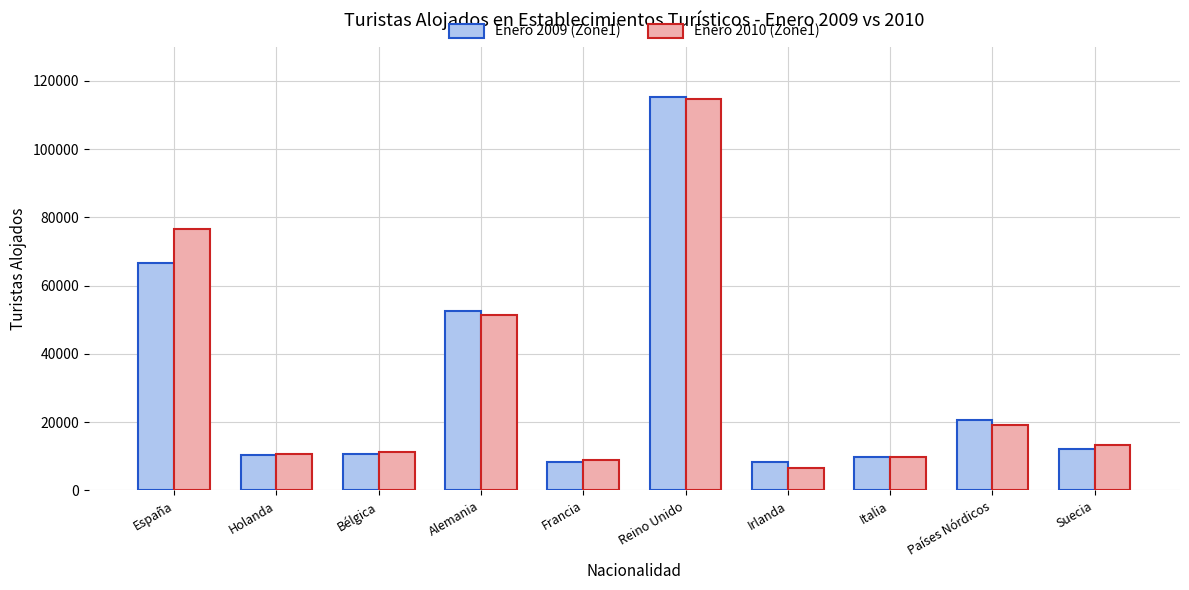

What is the smallest value displayed?

6490